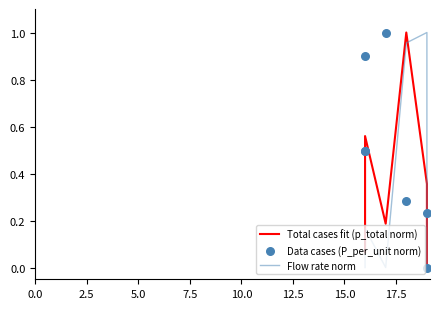

At how many categories does at least one series exceed 0?

7